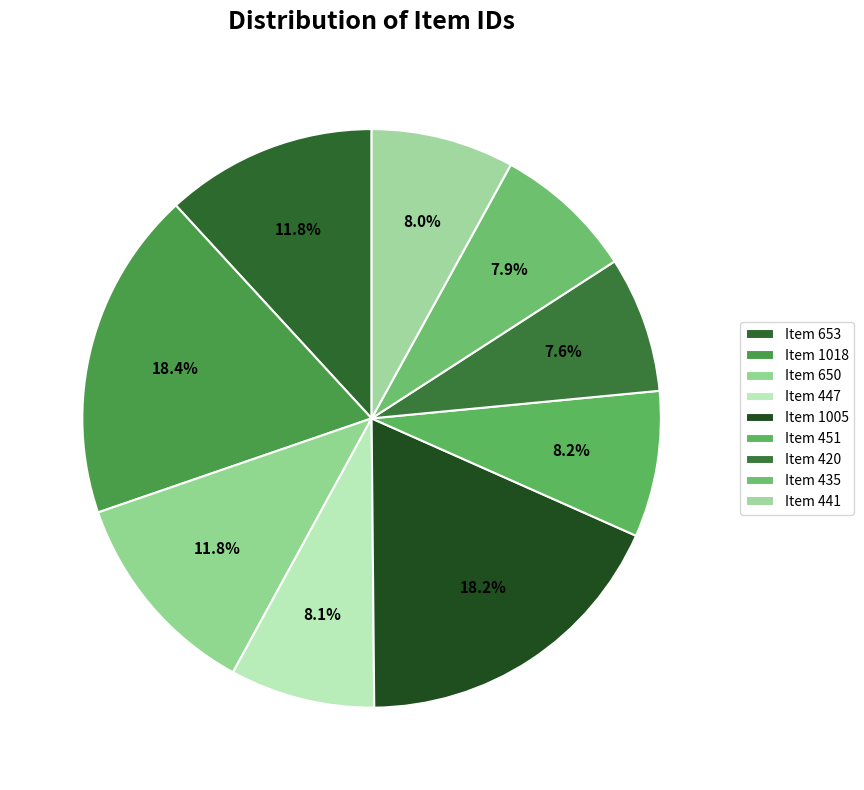

Which slice is the smallest?

Item 420